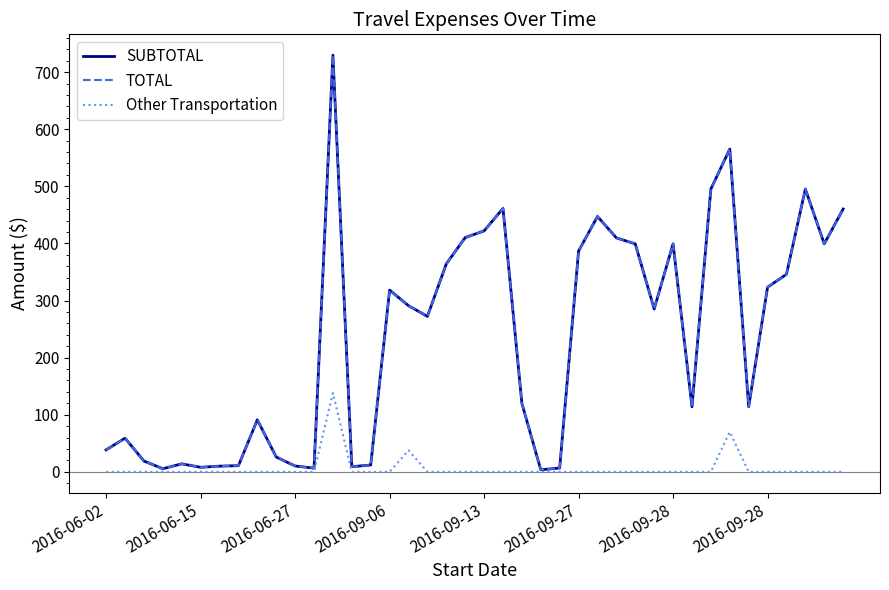

Does the chart display data point markers on the line(s)?

No